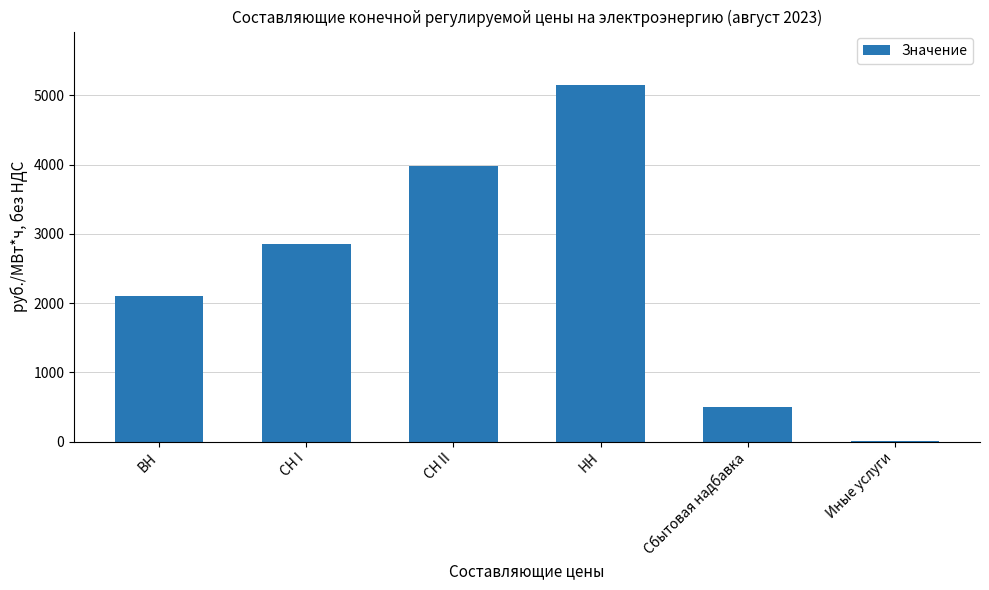

Reading right to left, transcribe all the data shown in this chart.

4.1	506.6	5148.9	3980.2	2851.5	2107.2